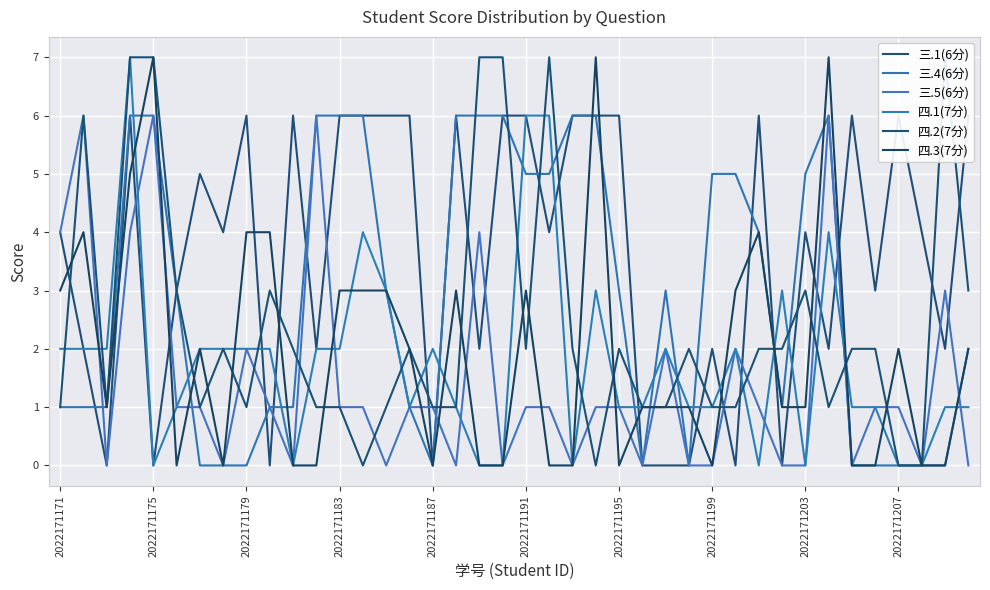

Where does the 四.2(7分) series first go above 2?

2022171175